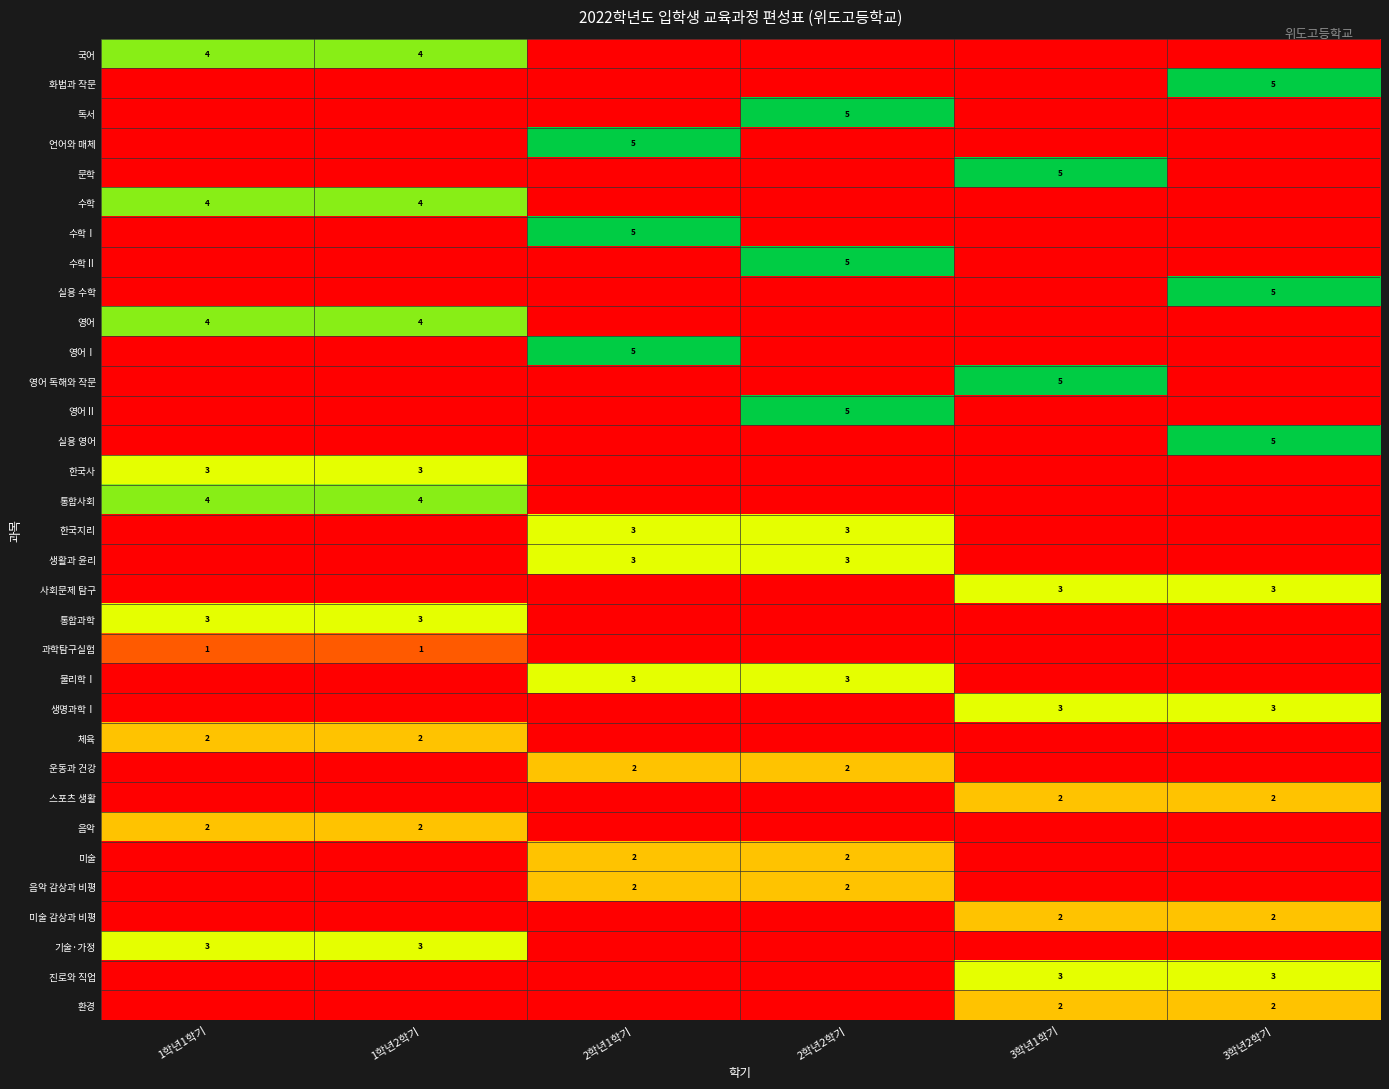

The 미술 감상과 비평 series shows 2 at 3학년2학기. True or false?

True